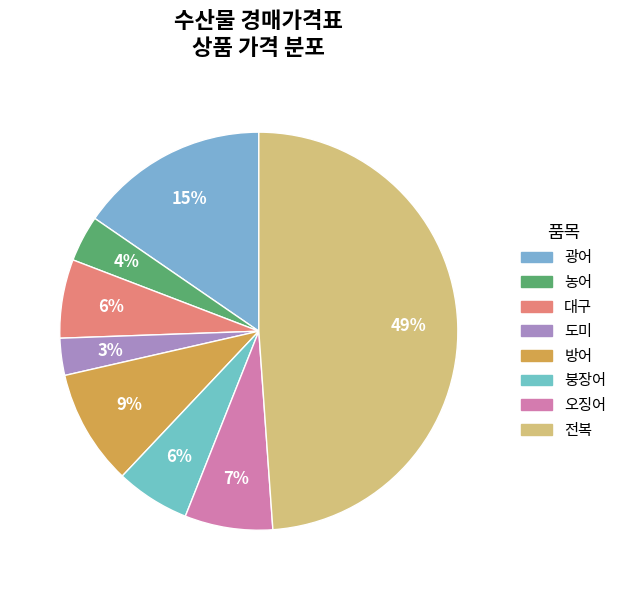

Count the number of slices in the pie.

8